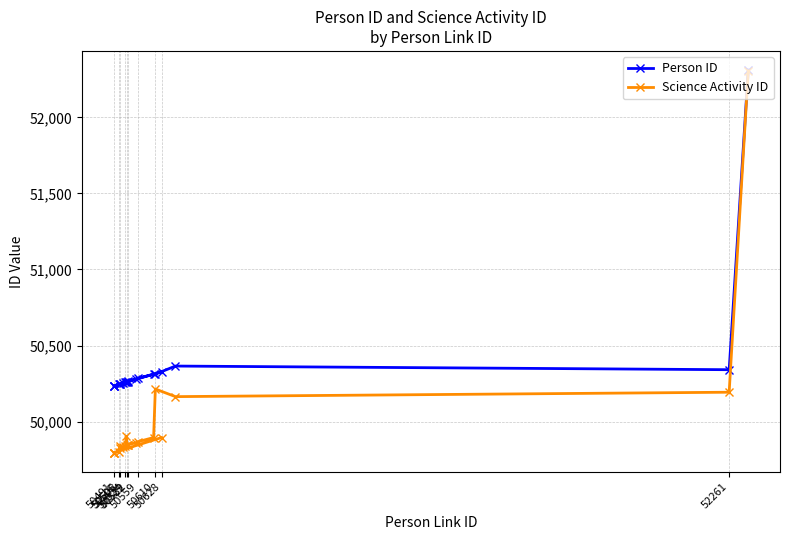

What is the maximum value for Science Activity ID?

52306